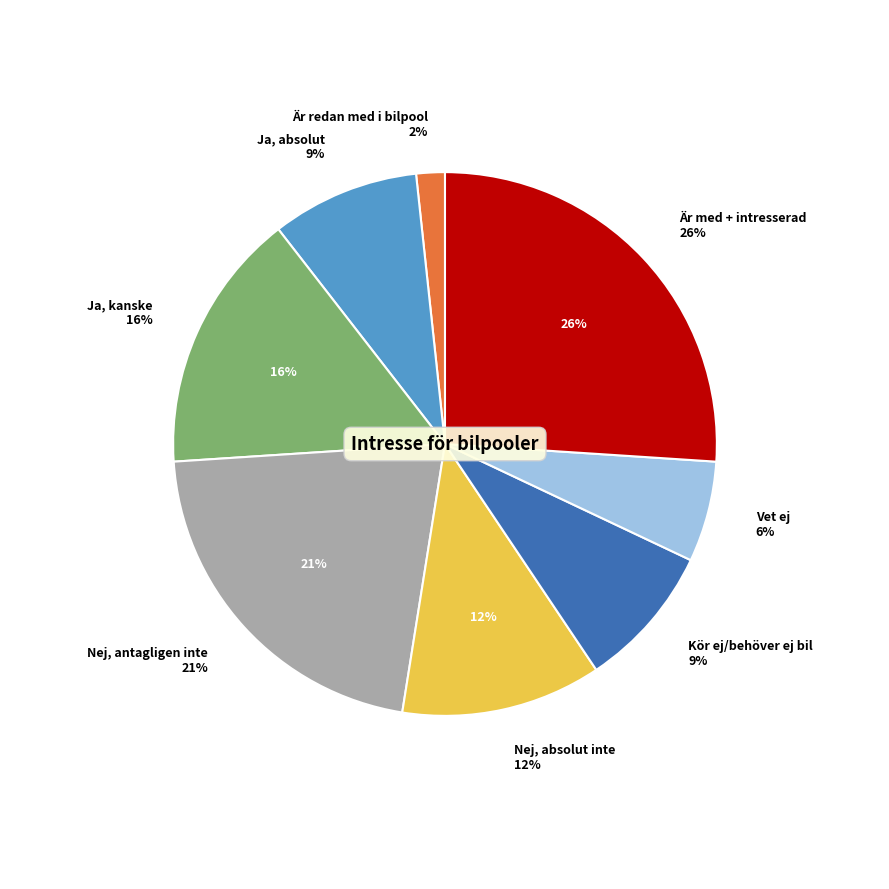

What is the ratio of the value at Vet ej to the value at Är redan med i bilpool?

3.5